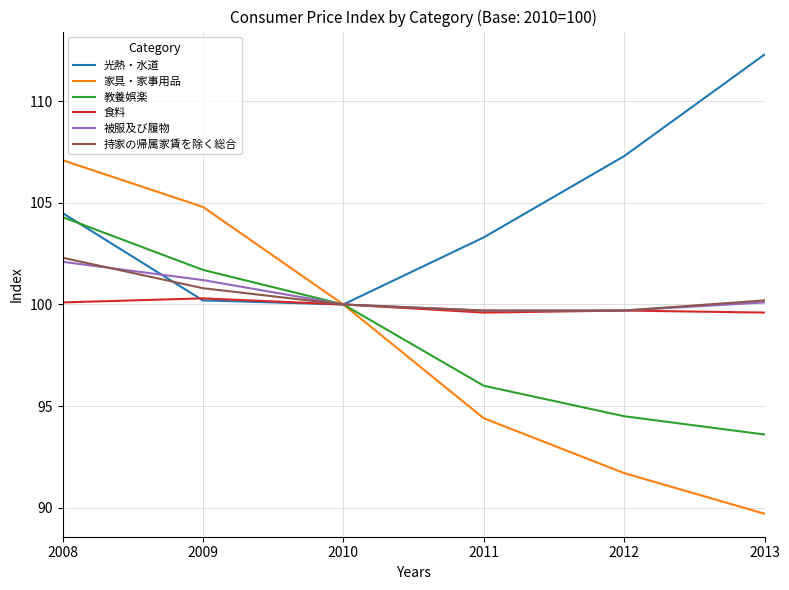

Reading left to right, list all the values displayed in this chart.

光熱・水道: 104.5	100.2	100.0	103.3	107.3	112.3
家具・家事用品: 107.1	104.8	100.0	94.4	91.7	89.7
教養娯楽: 104.3	101.7	100.0	96.0	94.5	93.6
食料: 100.1	100.3	100.0	99.6	99.7	99.6
被服及び履物: 102.1	101.2	100.0	99.7	99.7	100.1
持家の帰属家賃を除く総合: 102.3	100.8	100.0	99.7	99.7	100.2